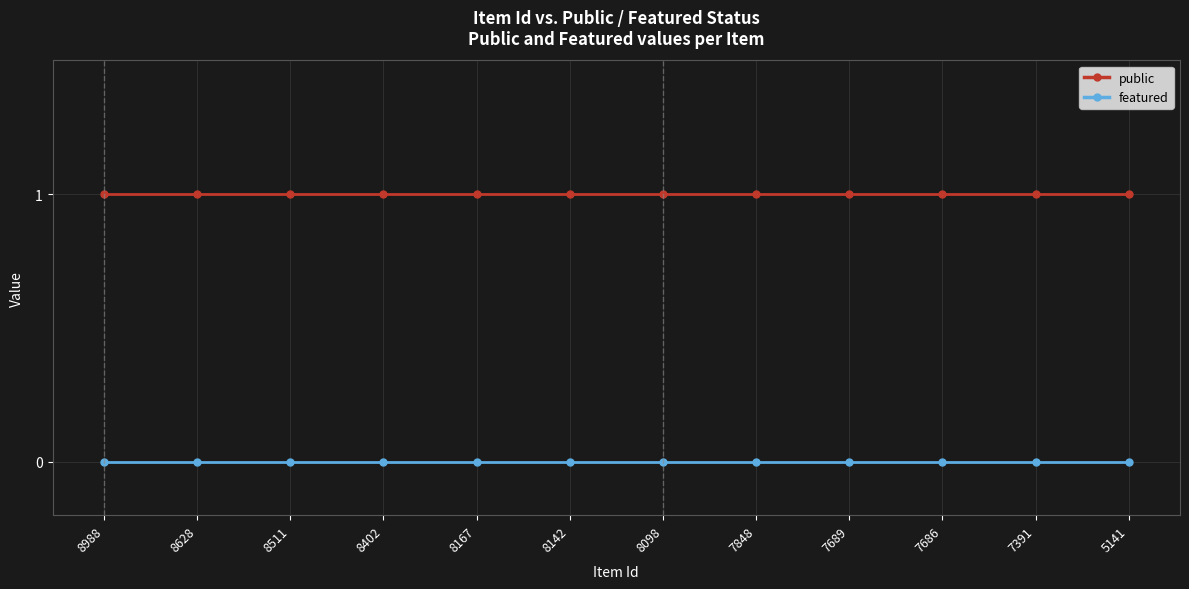

Does the chart display data point markers on the line(s)?

Yes